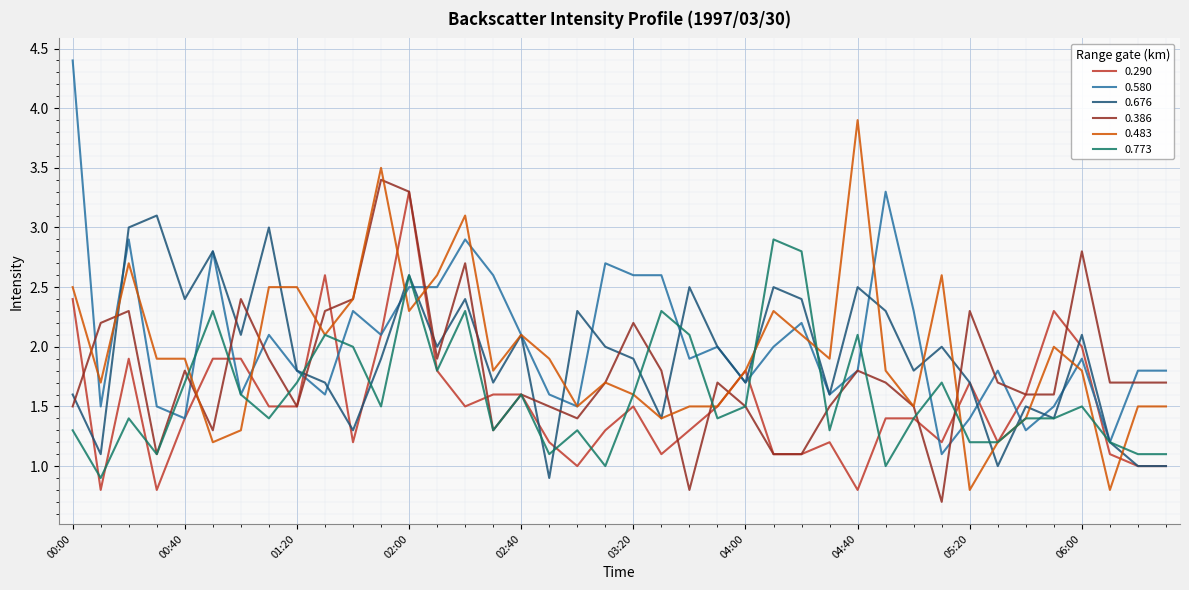

What is the lowest value of the 0.386 series?

0.7